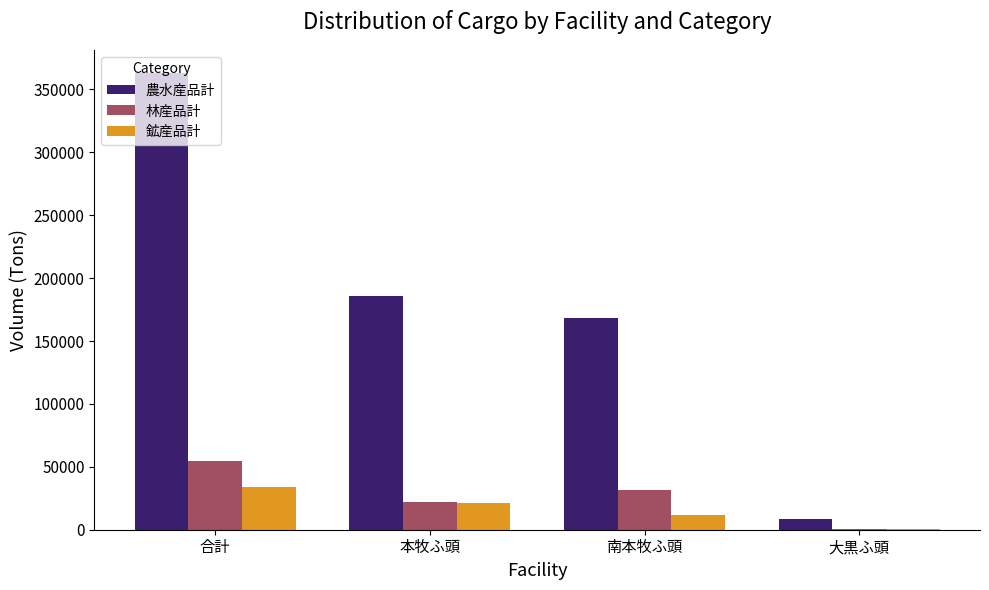

Is it true that 農水産品計 equals 303559 at 南本牧ふ頭?

False